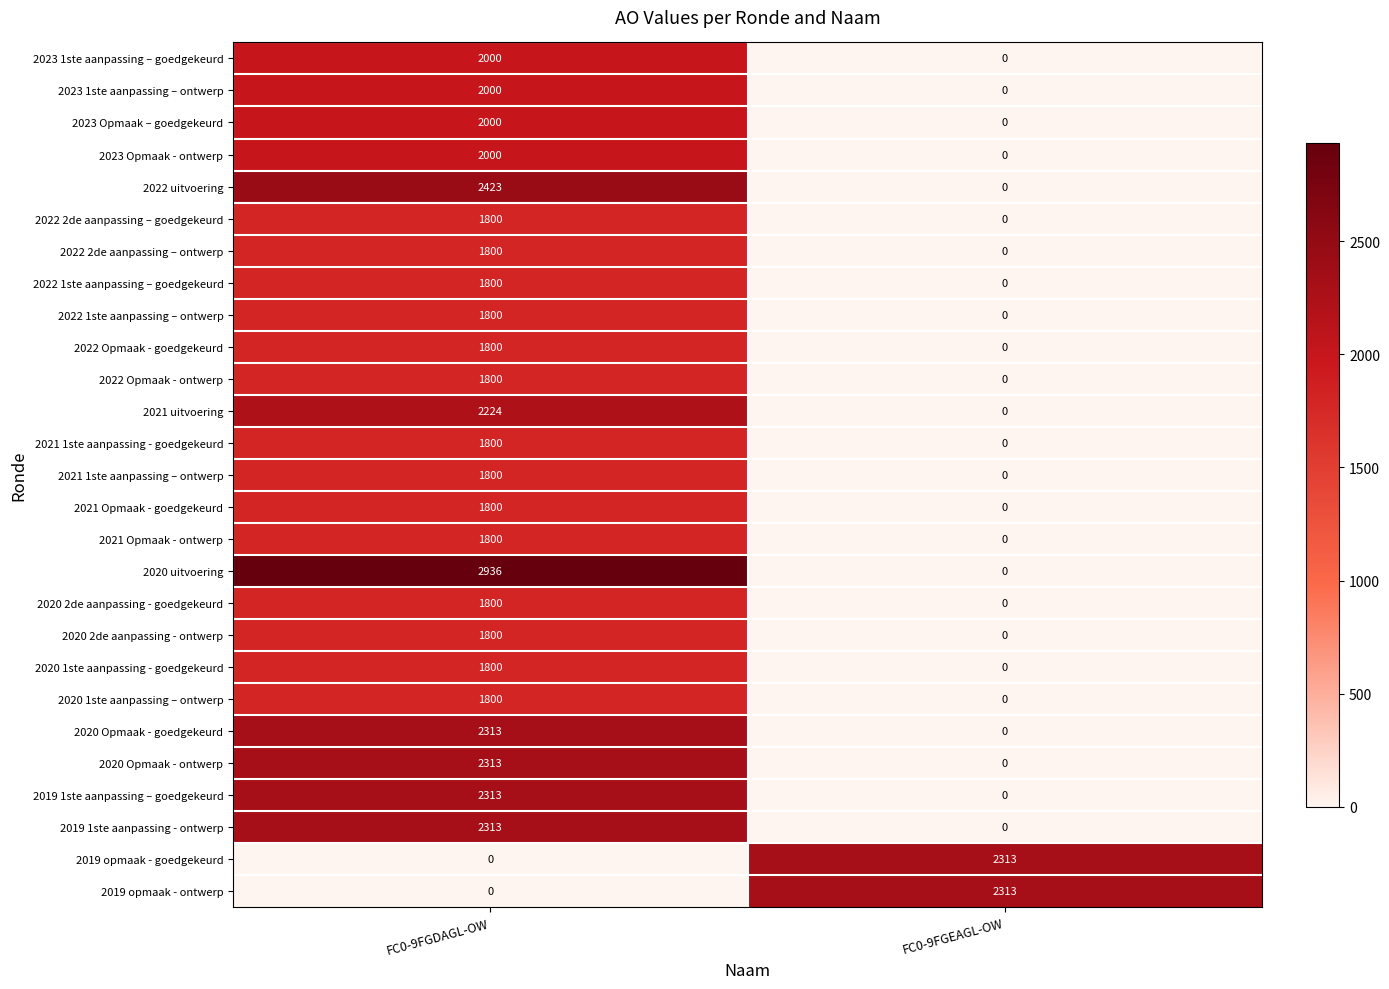

List the labels in order of 2020 1ste aanpassing - goedgekeurd value, largest first.

FC0-9FGDAGL-OW, FC0-9FGEAGL-OW